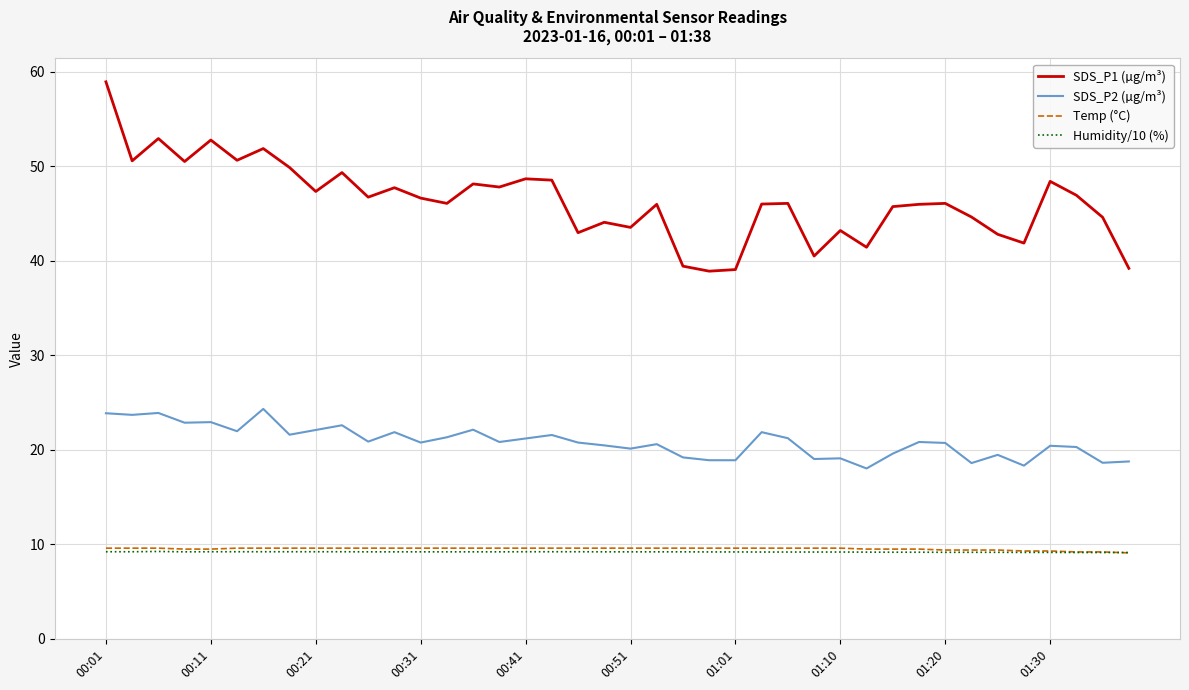

How many times do Temp (°C) and Humidity/10 (%) cross each other?

1